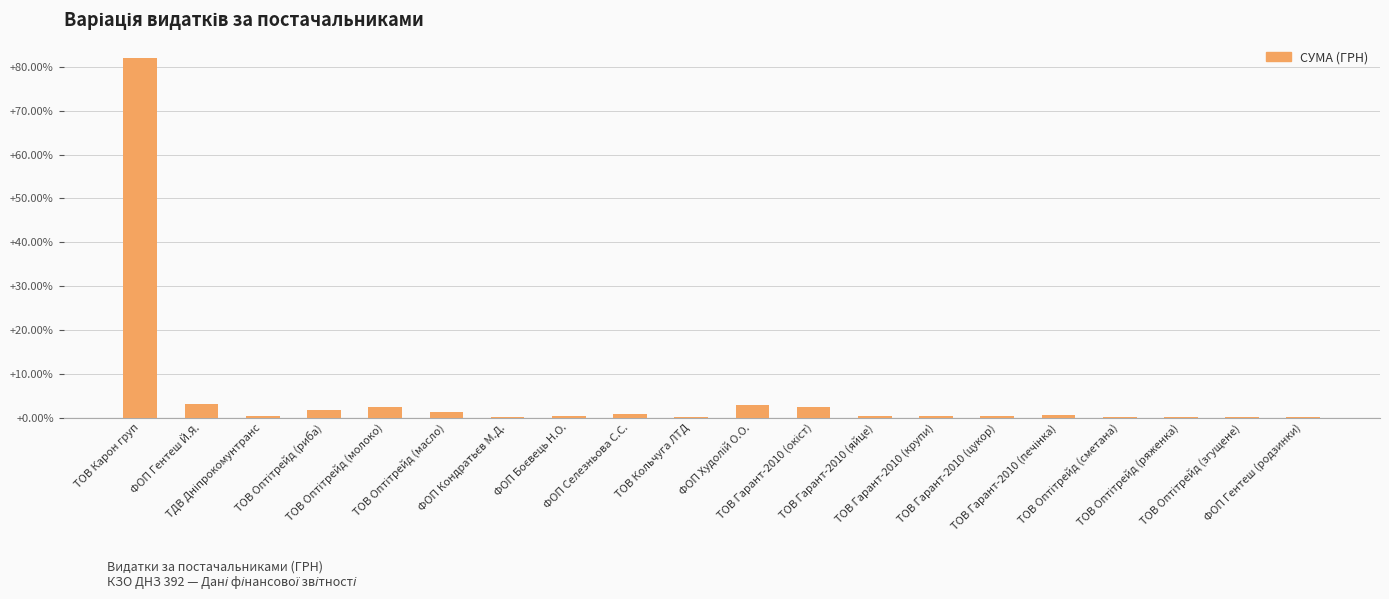

What is the greatest value displayed?

82.1